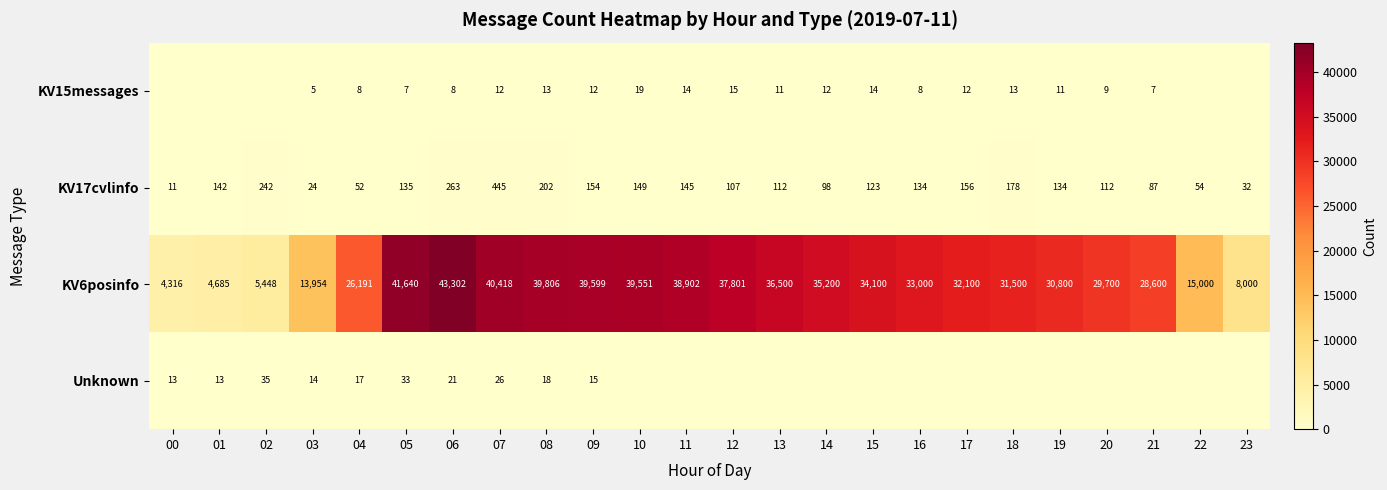

Count the number of categories in the chart.

24